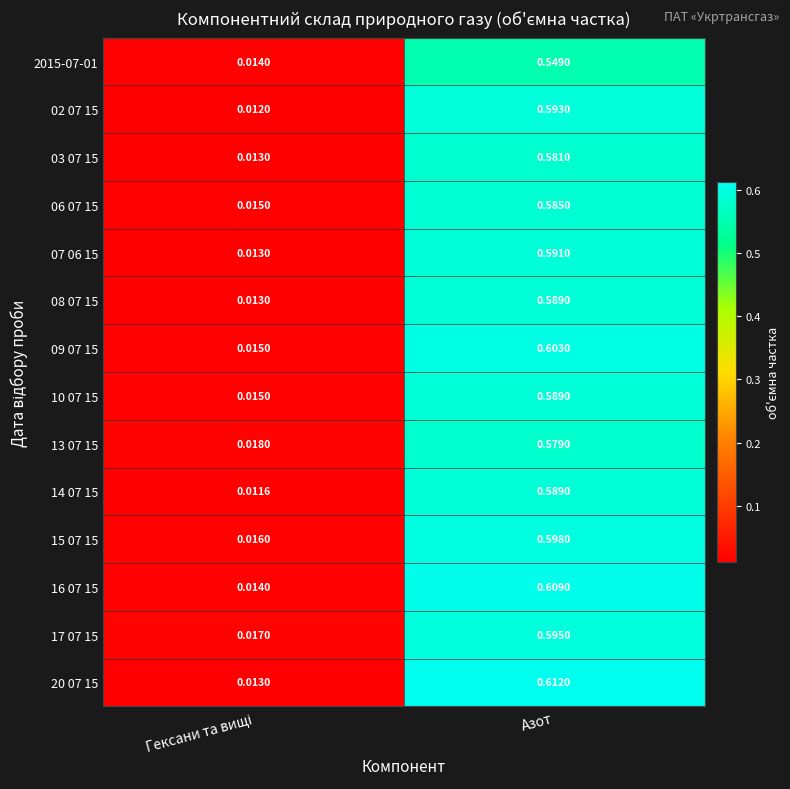

At which category does the chart reach its peak across all series?

Азот